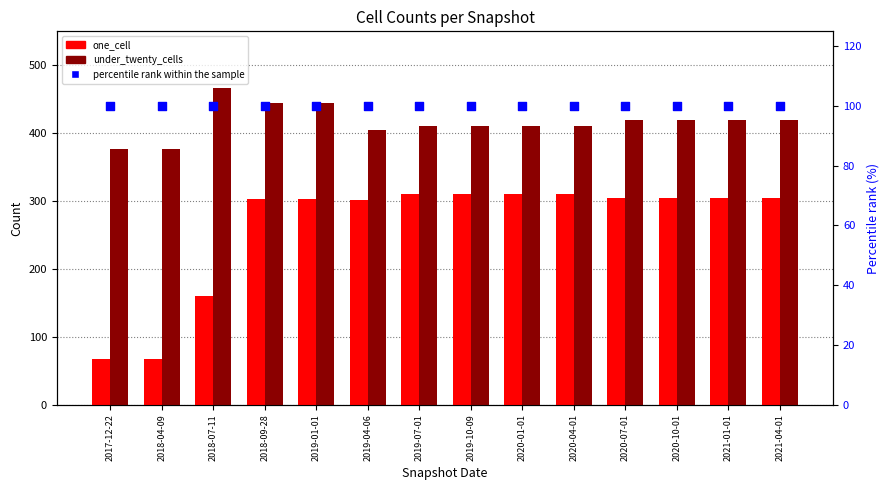

What are all the series names shown in the legend?

one_cell, under_twenty_cells, percentile rank within the sample